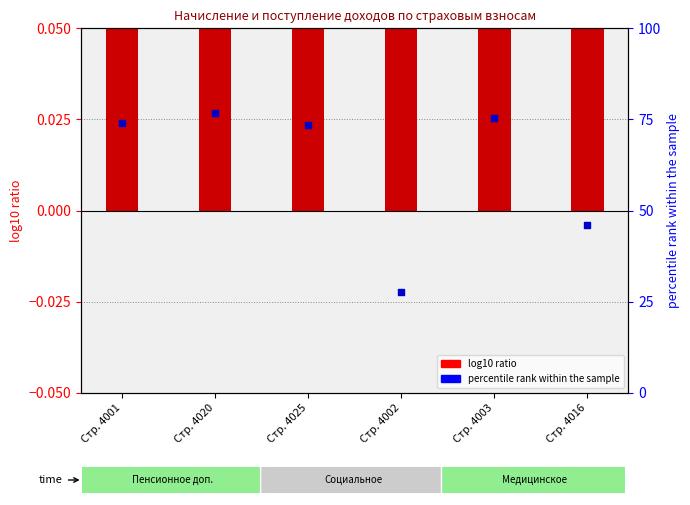

Which series has the widest spread of Y values?

percentile rank within the sample